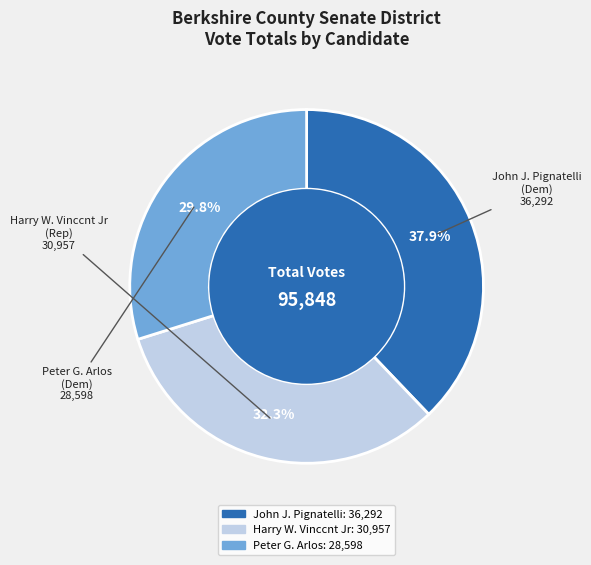

How many slices are in this pie chart?

3